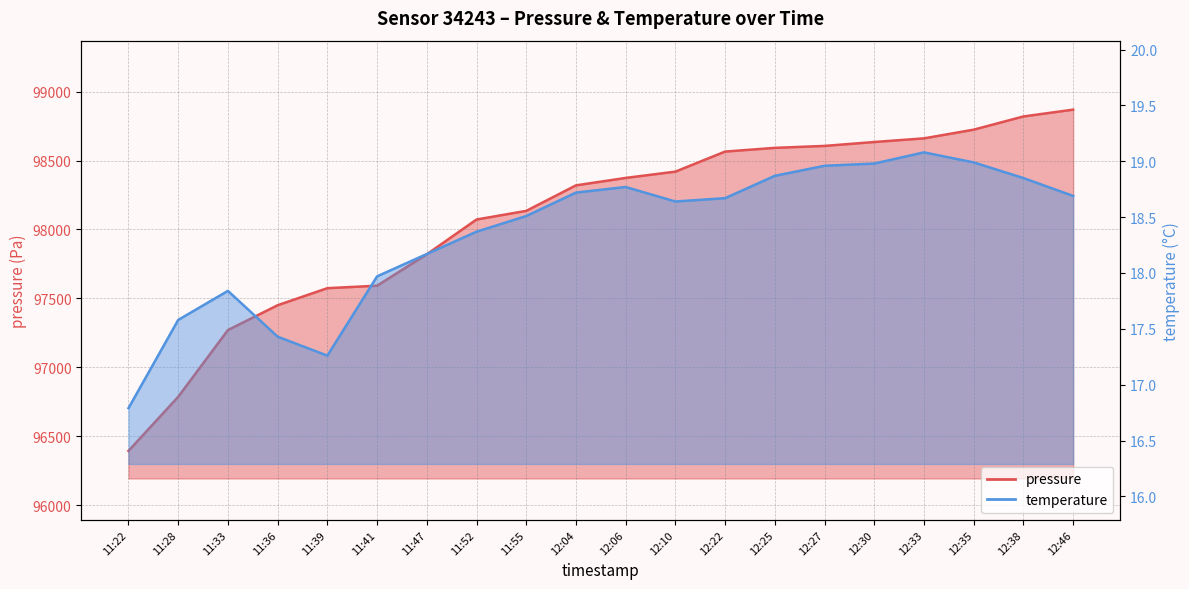

What position from the left is 12:38?

19